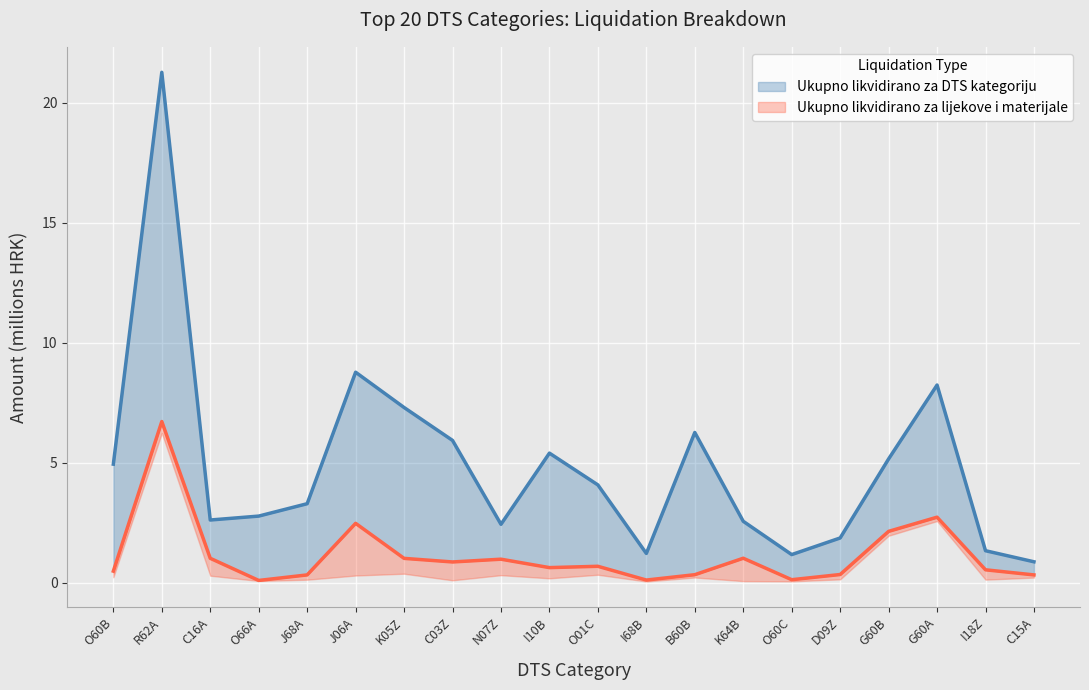

At which category does Ukupno likvidirano za DTS kategoriju reach its first local peak?

R62A